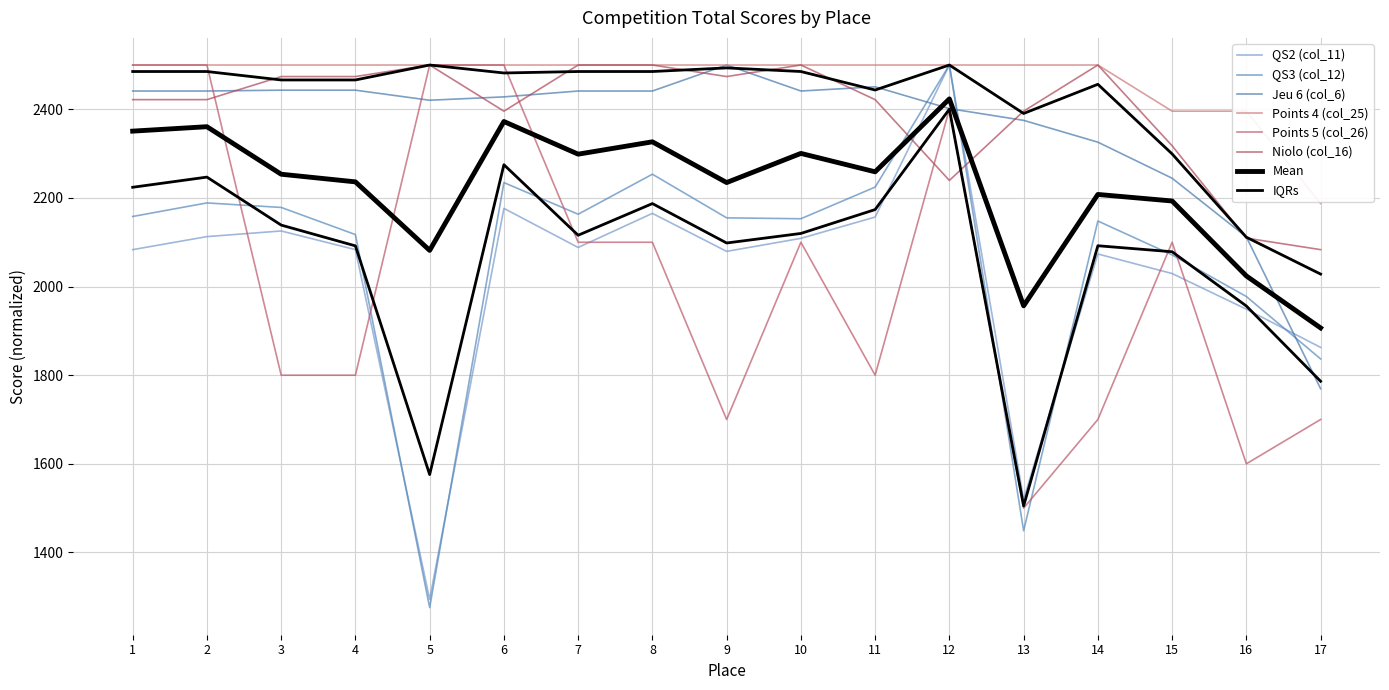

What is the total value across all series at 9?

13408.5